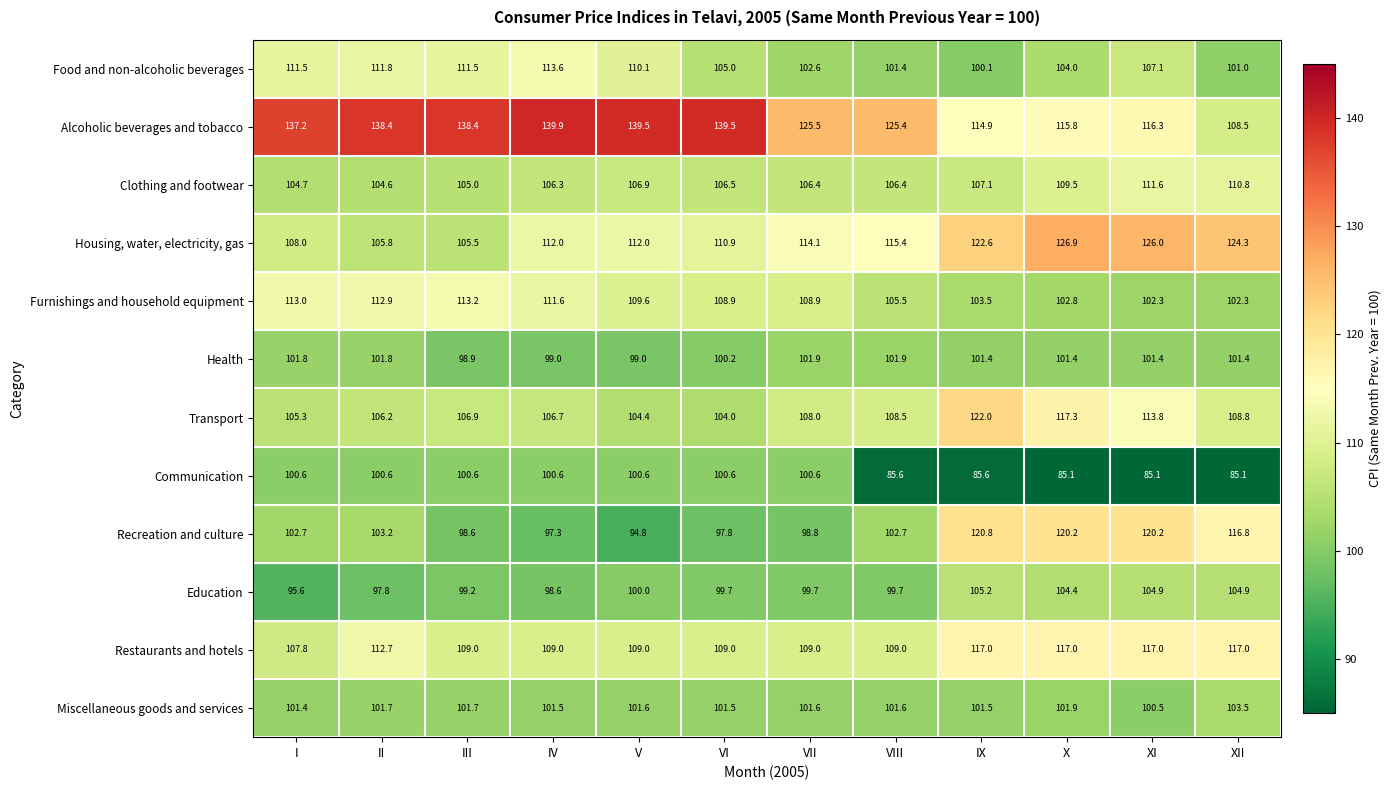

The value of Miscellaneous goods and services at V is 58.9. True or false?

False